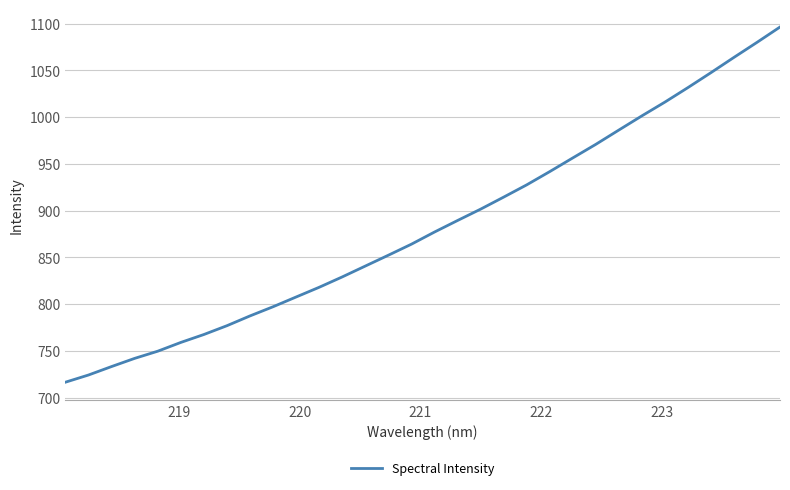

What is the difference between the maximum and minimum values?

379.9